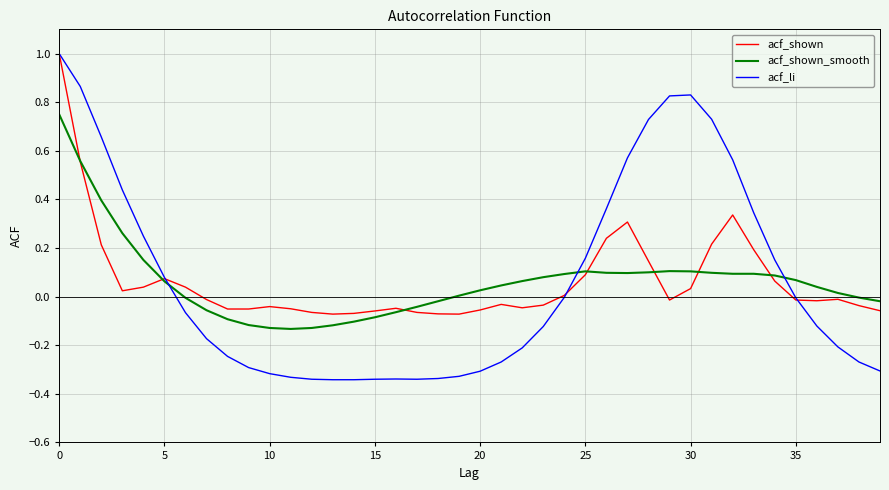

List the series in order of their overall mean, lowest first.

acf_shown_smooth, acf_shown, acf_li